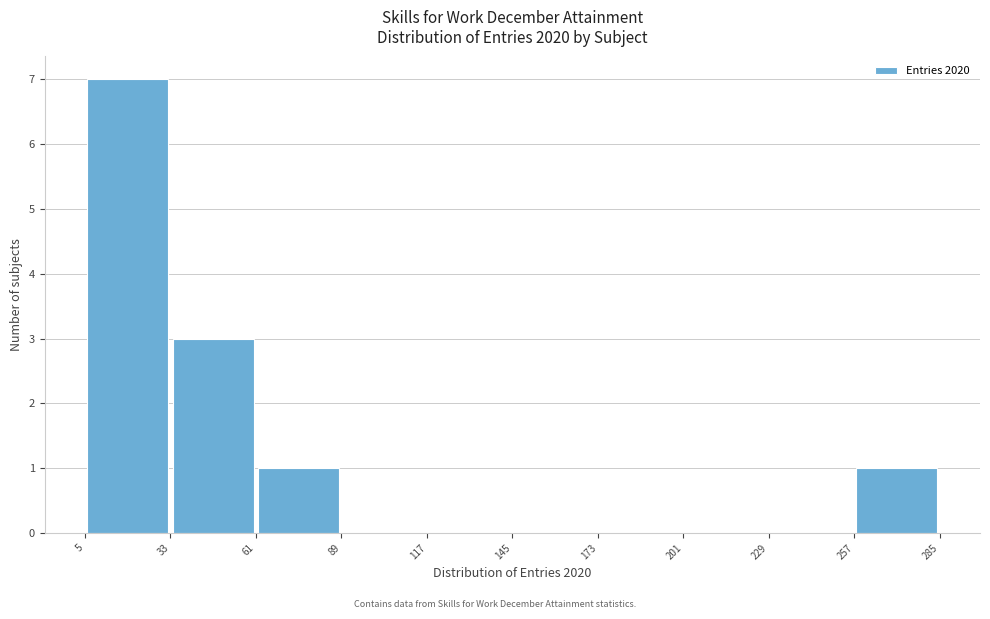

Reading left to right, transcribe this chart: for each bar, give the range it covers on the x-axis and its height. The values are not printed on the chart, so give them approximately, as read against the axis.

5 to 33: 7
33 to 61: 3
61 to 89: 1
89 to 117: 0
117 to 145: 0
145 to 173: 0
173 to 201: 0
201 to 229: 0
229 to 257: 0
257 to 285: 1